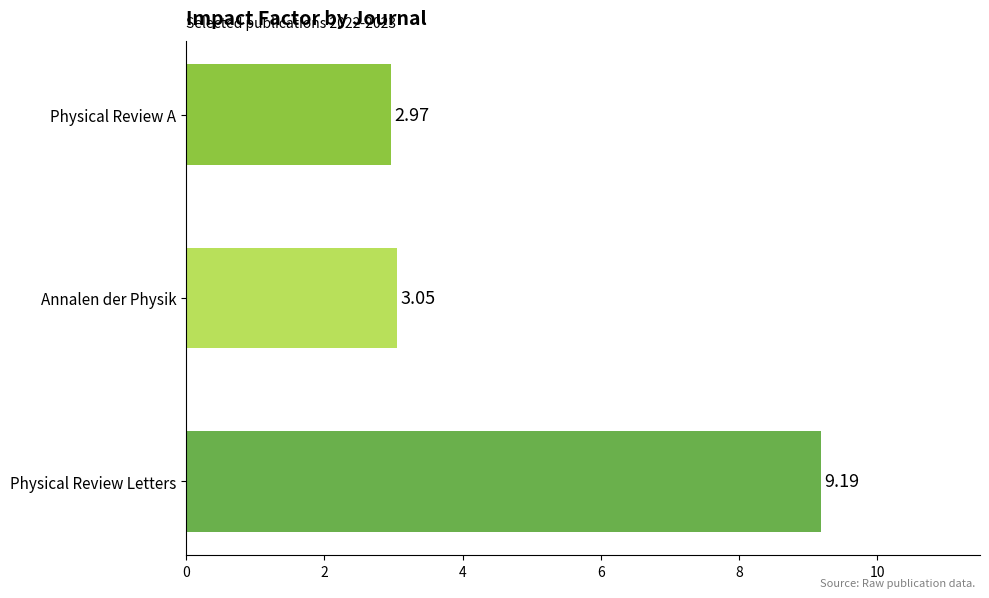

What is the difference between the maximum and minimum values?

6.2